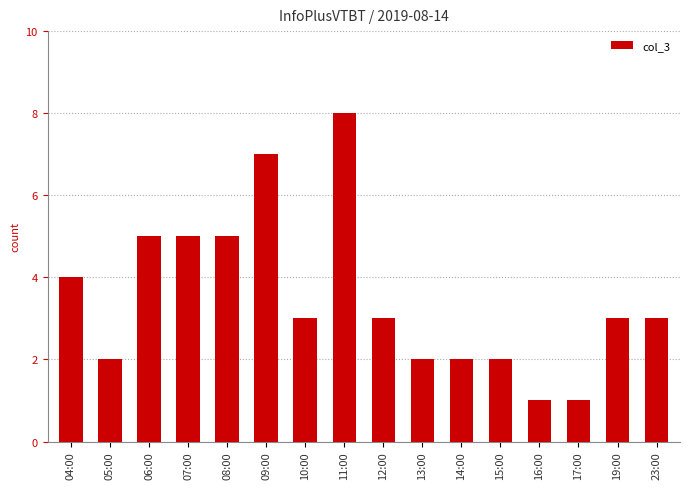

What is the difference between the maximum and minimum values?

7